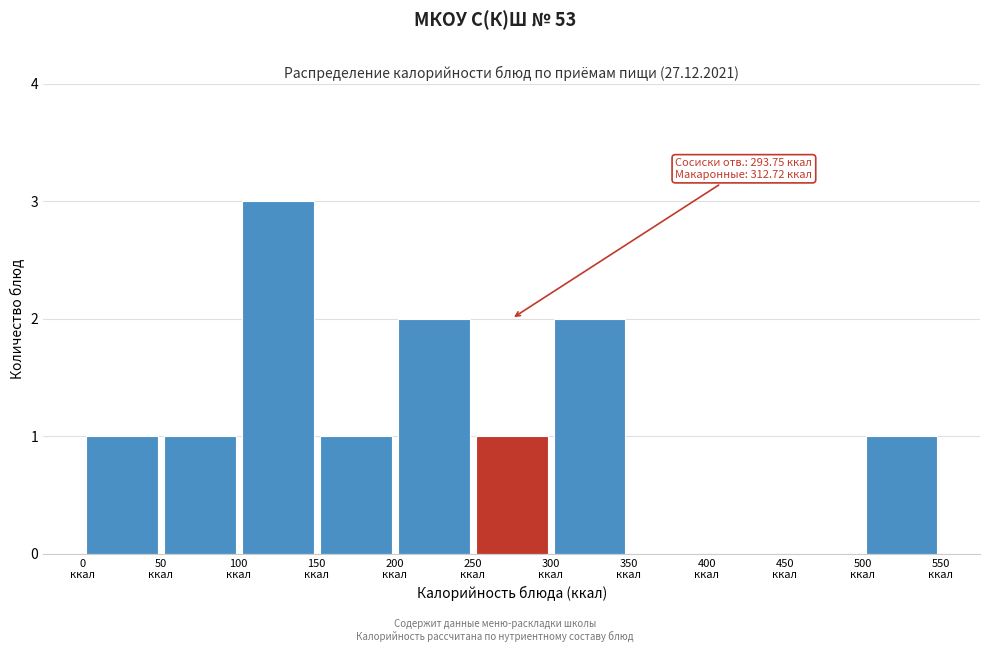

Which range on the x-axis has the tallest bar?

100 to 150